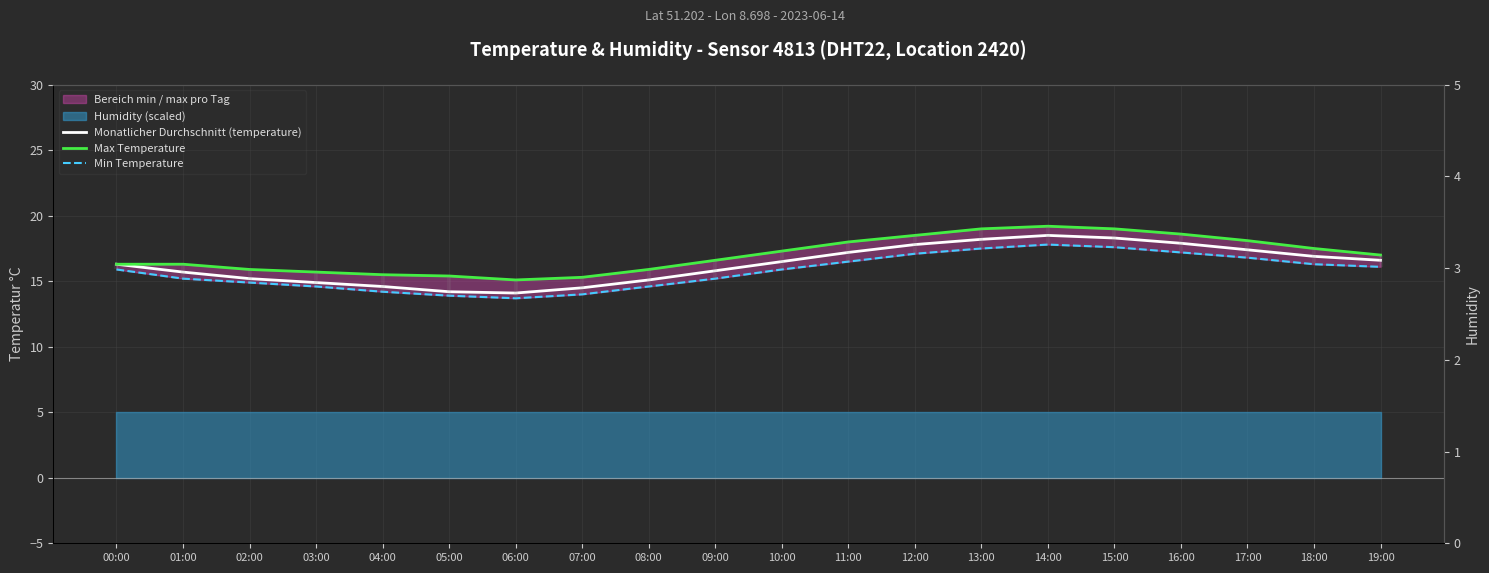

List the labels in order of Monatlicher Durchschnitt (temperature) value, largest first.

14:00, 15:00, 13:00, 16:00, 12:00, 17:00, 11:00, 18:00, 19:00, 10:00, 00:00, 09:00, 01:00, 02:00, 08:00, 03:00, 04:00, 07:00, 05:00, 06:00